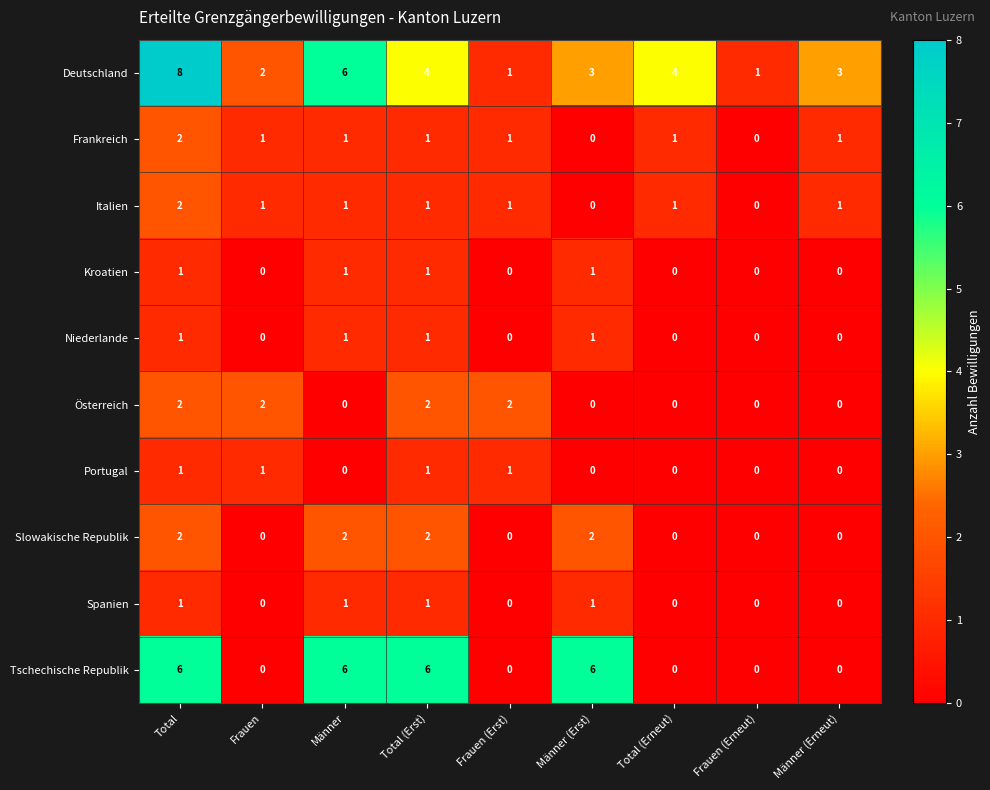

Which series changed the most between Total (Erneut) and Frauen (Erneut)?

Deutschland